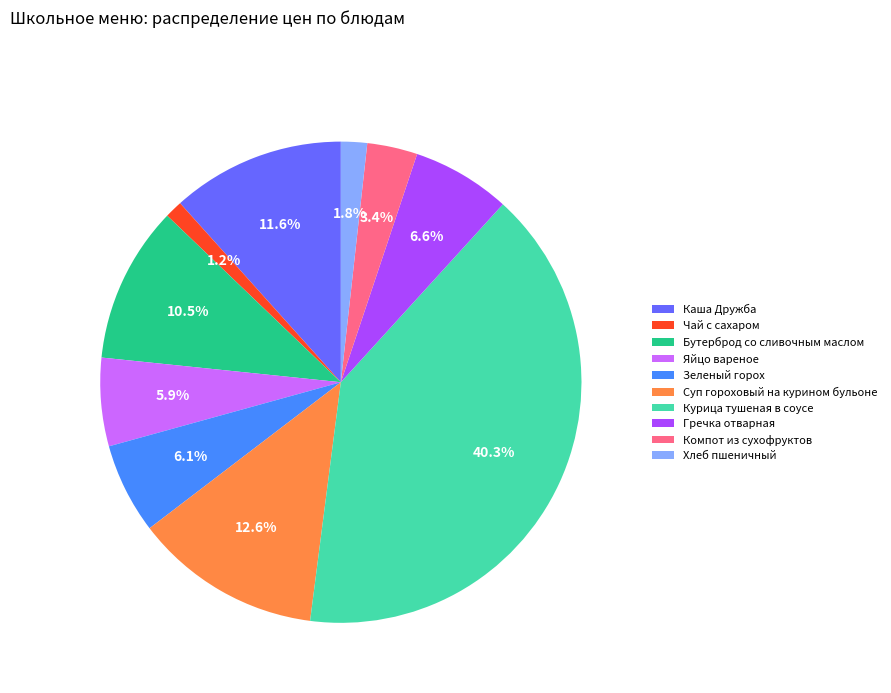

Is there any slice that represents more than half of the pie?

No